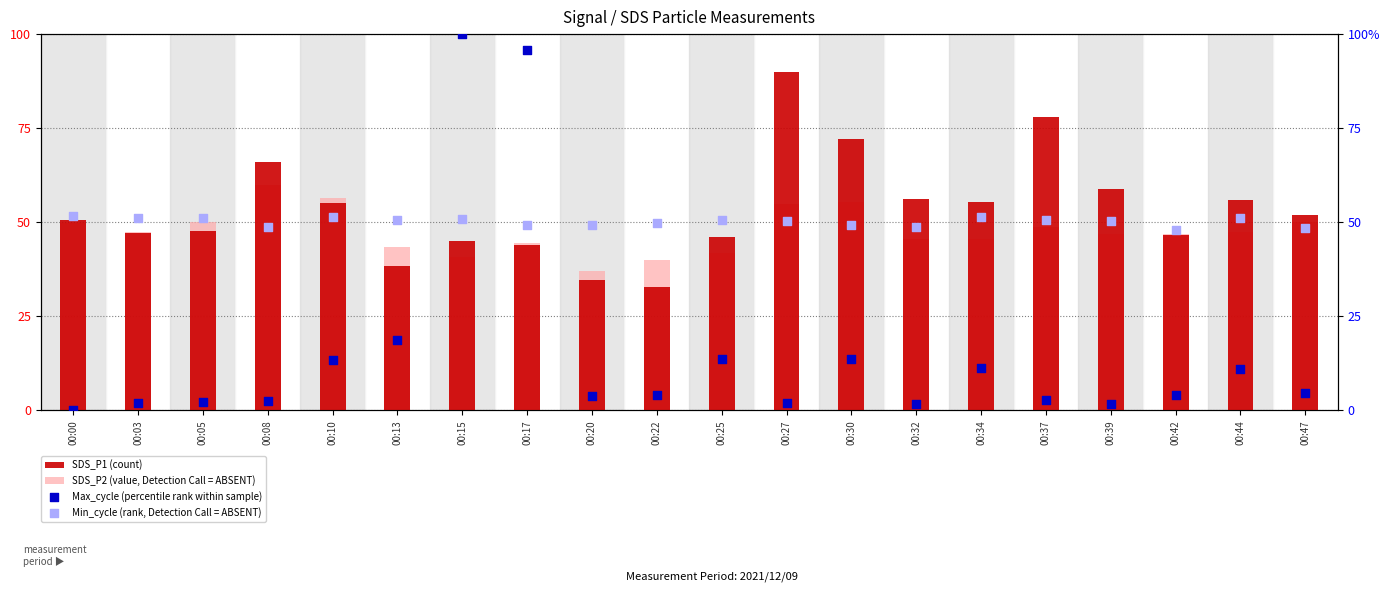

What are all the series names shown in the legend?

SDS_P1 (count), SDS_P2 (value, Detection Call = ABSENT), Max_cycle (percentile rank within sample), Min_cycle (rank, Detection Call = ABSENT)